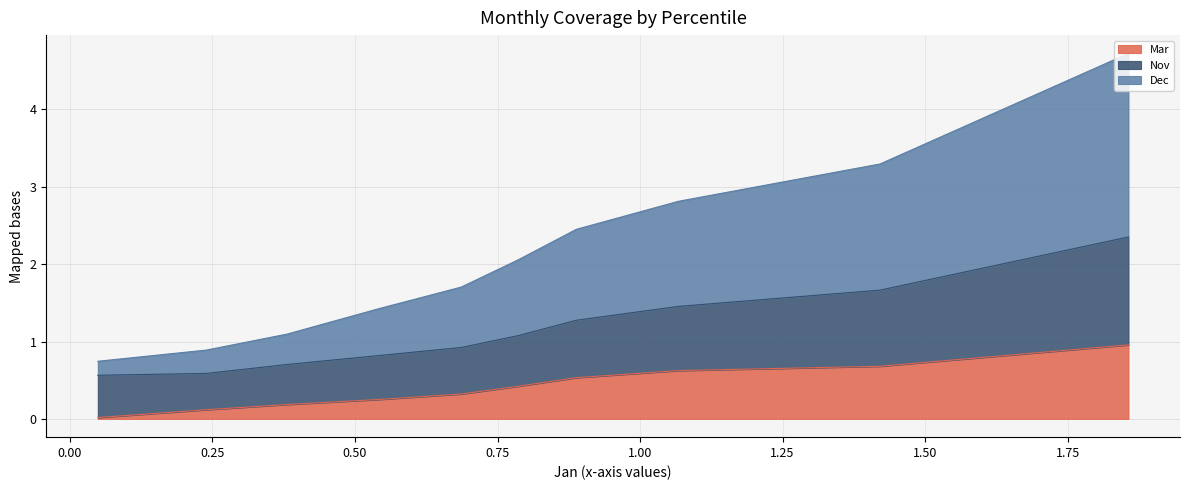

What value does the Nov series have at pct85?

0.5